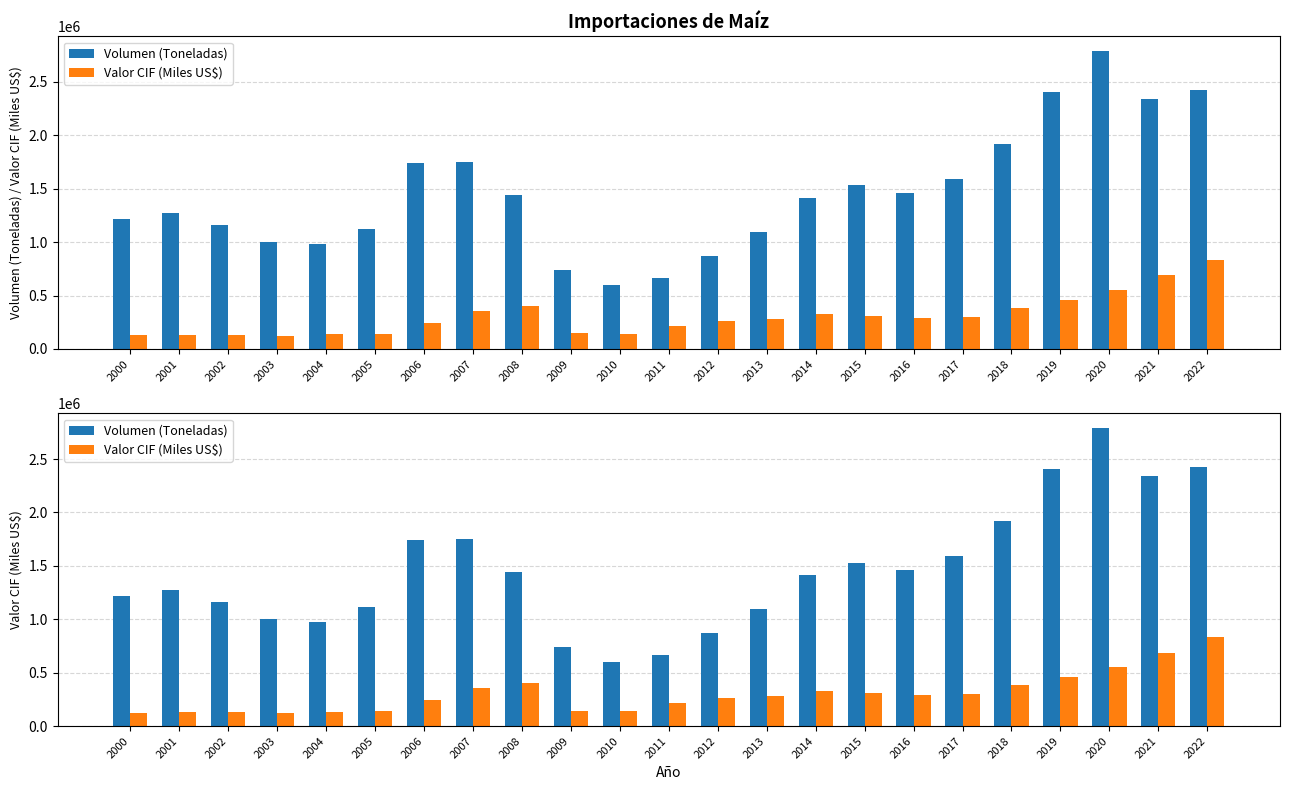

How many bars are there in each group?

2